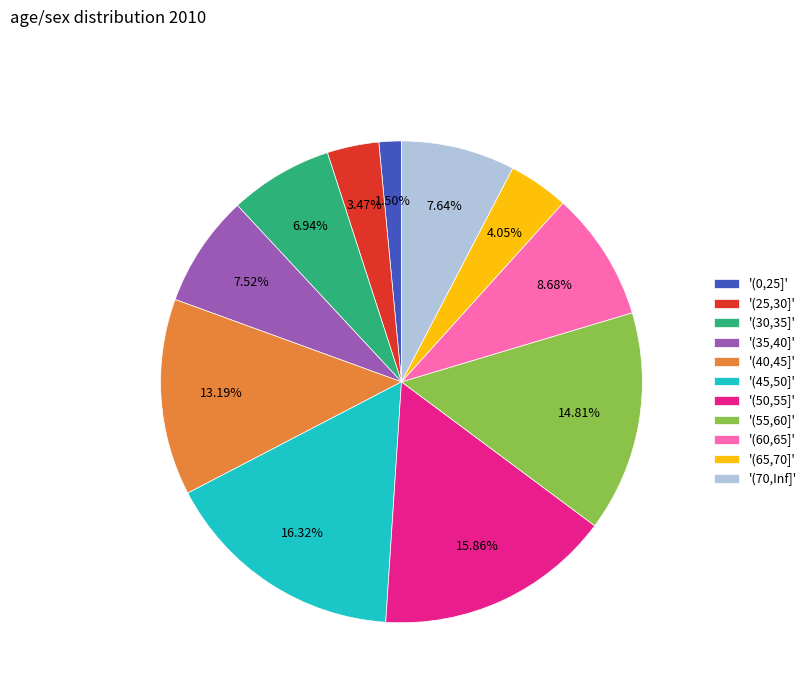

Combined, do '(50,55]' and '(30,35]' account for over 50%?

No